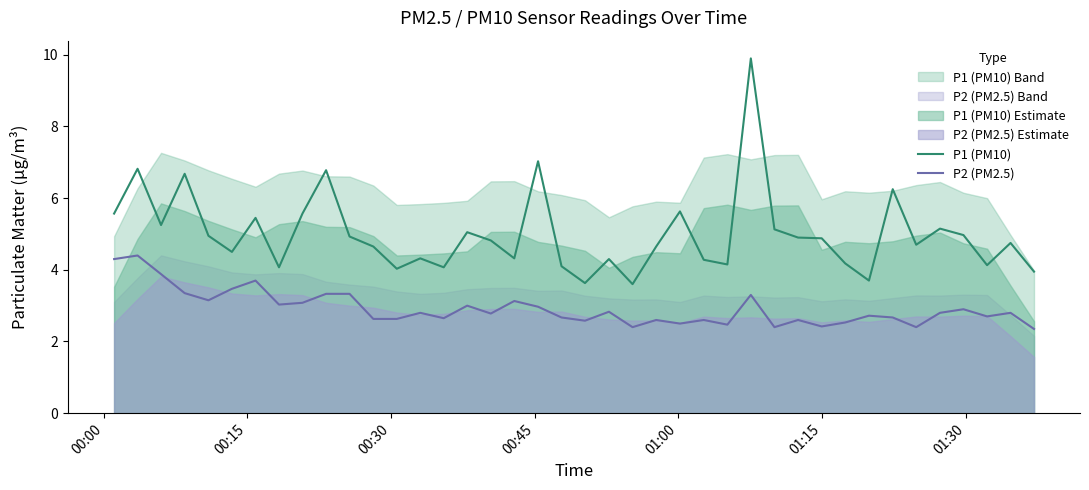

In P1 (PM10), how many points are lower than both neighbors (excluding endpoints)?

12